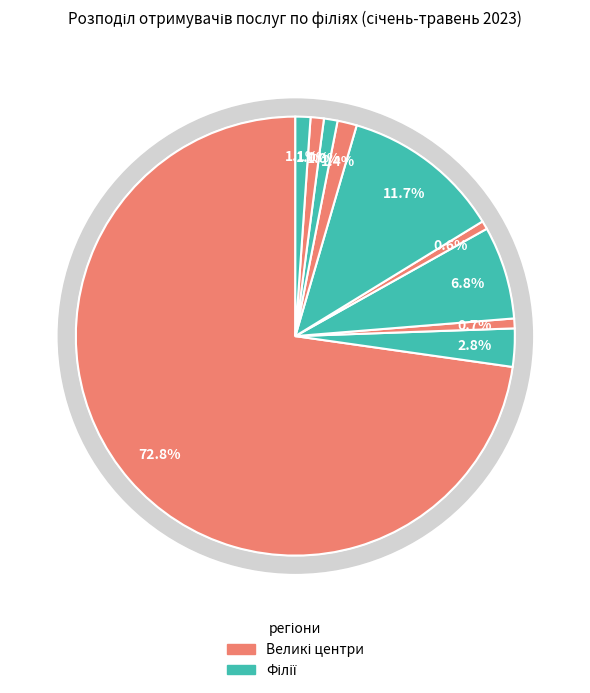

How much of the chart is everything except Запорізька філія?

27.2%